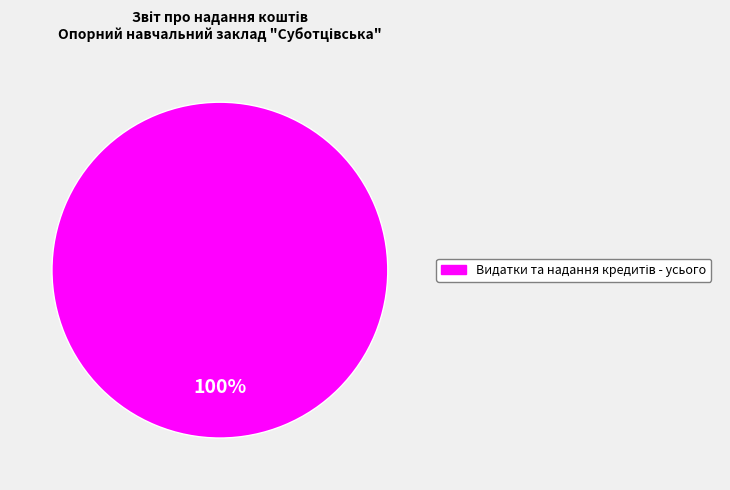

Does any single category account for the majority?

Yes